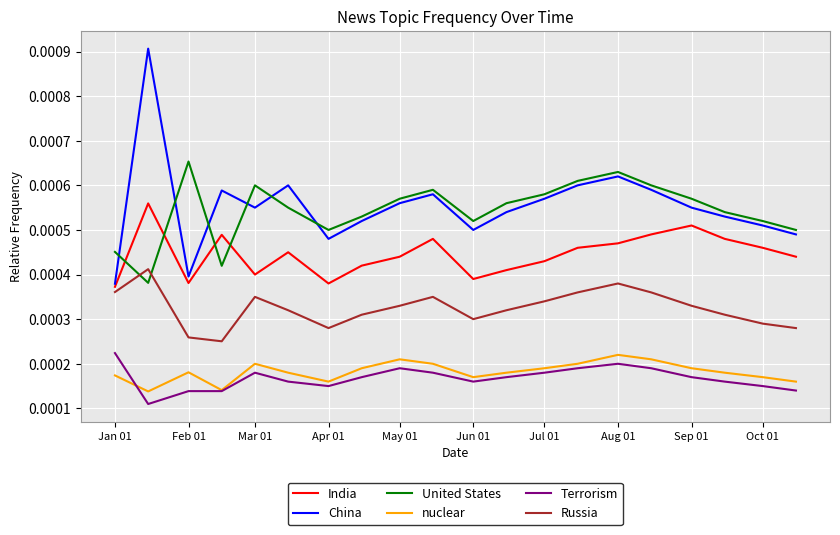

True or false: Russia and nuclear cross at least once.

False